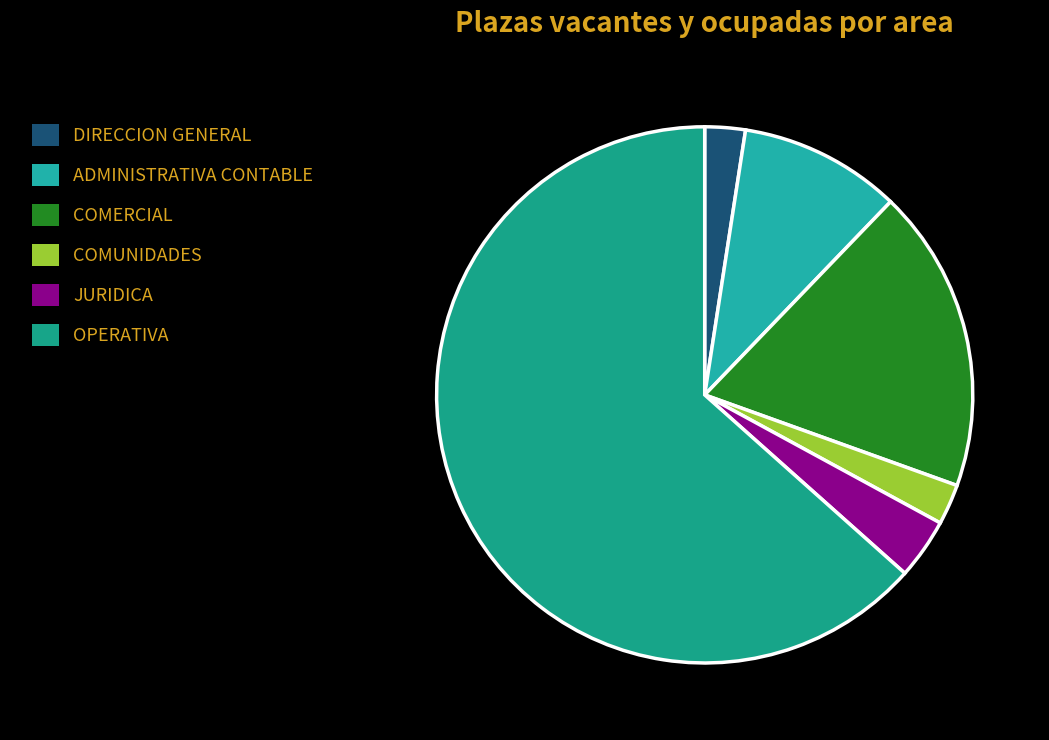

Count the number of slices in the pie.

6